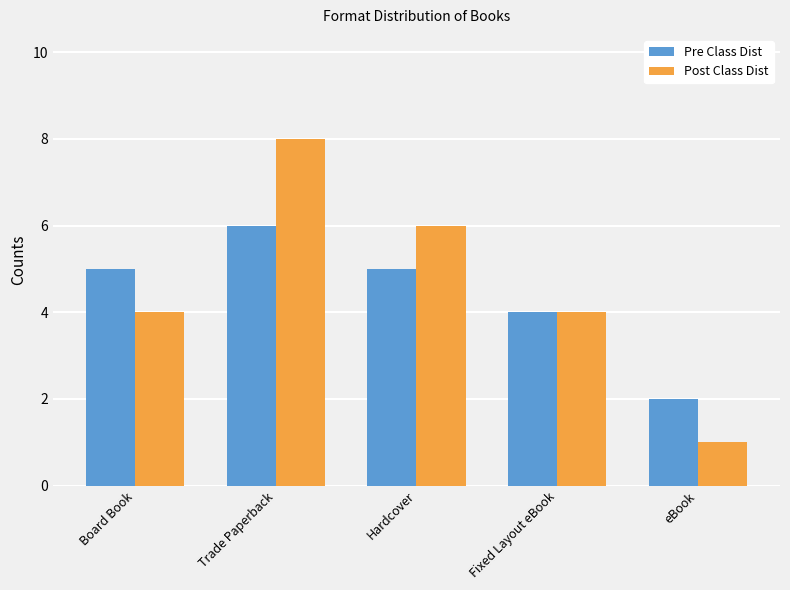

What position from the left is Hardcover?

3